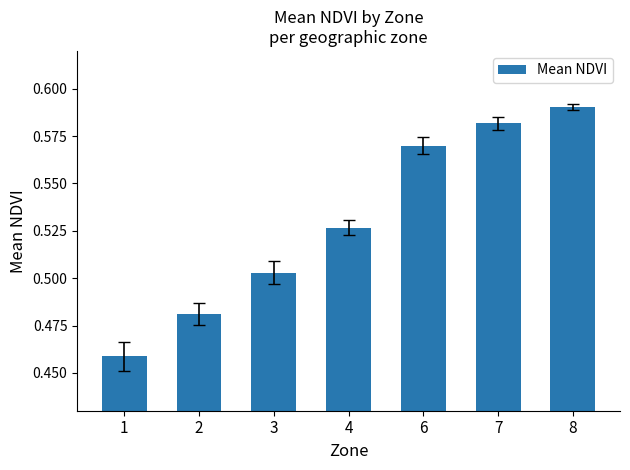

Rank the categories by value from highest to lowest.

8, 7, 6, 4, 3, 2, 1